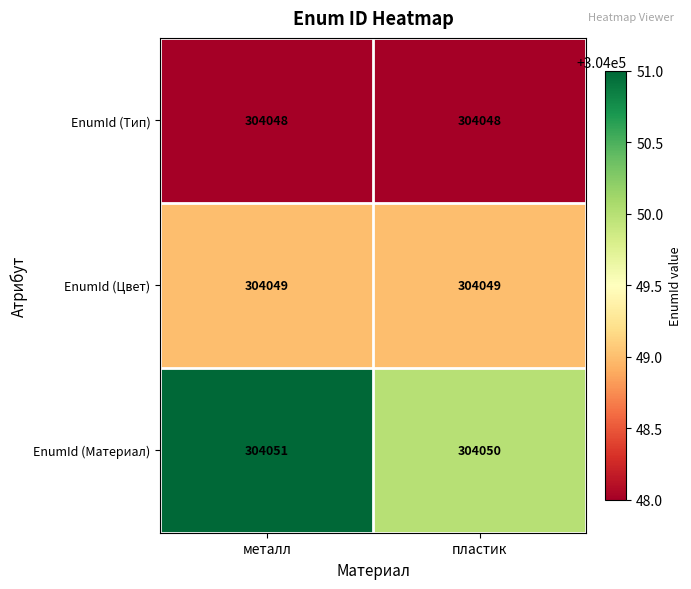

What is the sum of all EnumId (Материал) values?

608101